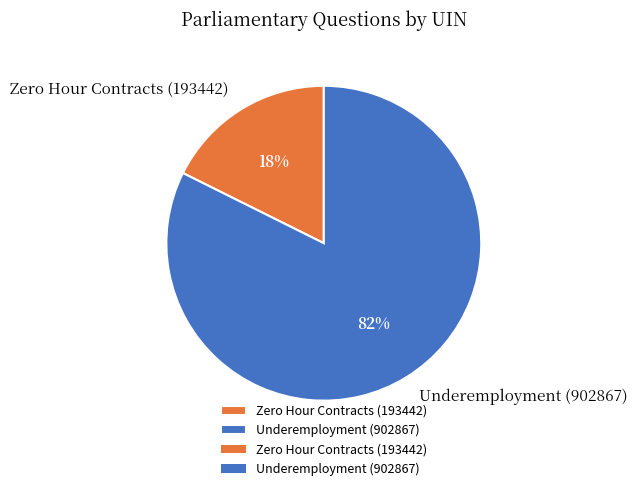

Count the number of slices in the pie.

2